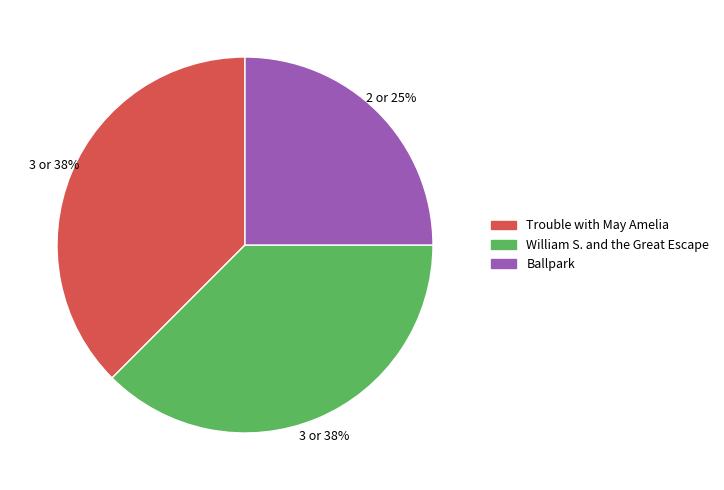

What percentage is the Ballpark slice, to the nearest percent?

25%